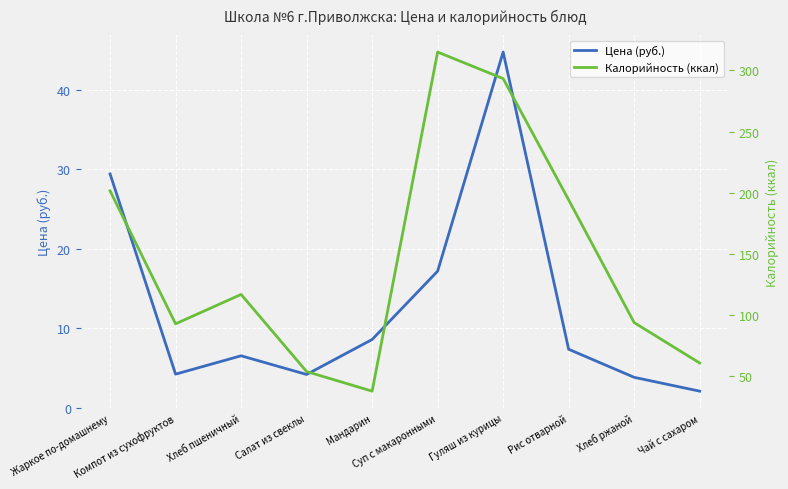

List the labels in order of Цена (руб.) value, smallest first.

Чай с сахаром, Хлеб ржаной, Салат из свеклы, Компот из сухофруктов, Хлеб пшеничный, Рис отварной, Мандарин, Суп с макаронными, Жаркое по-домашнему, Гуляш из курицы